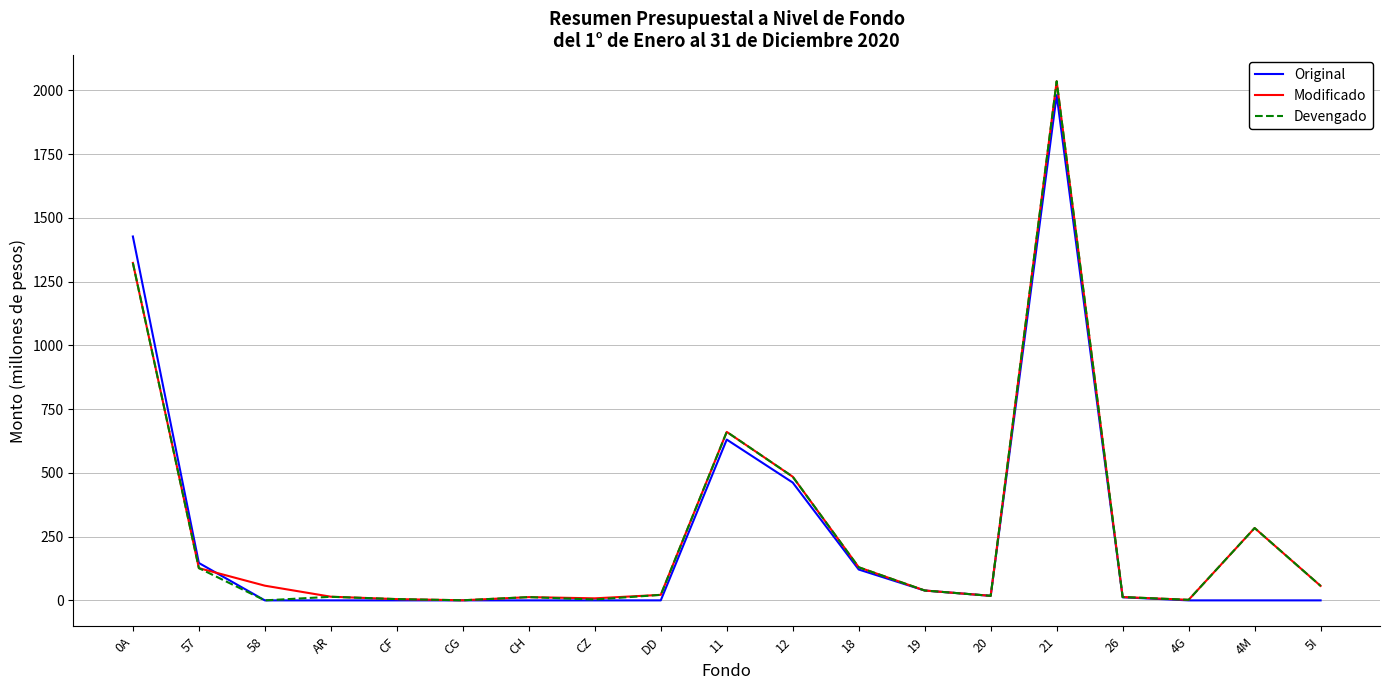

The value of Original at CF is 0.0. True or false?

True